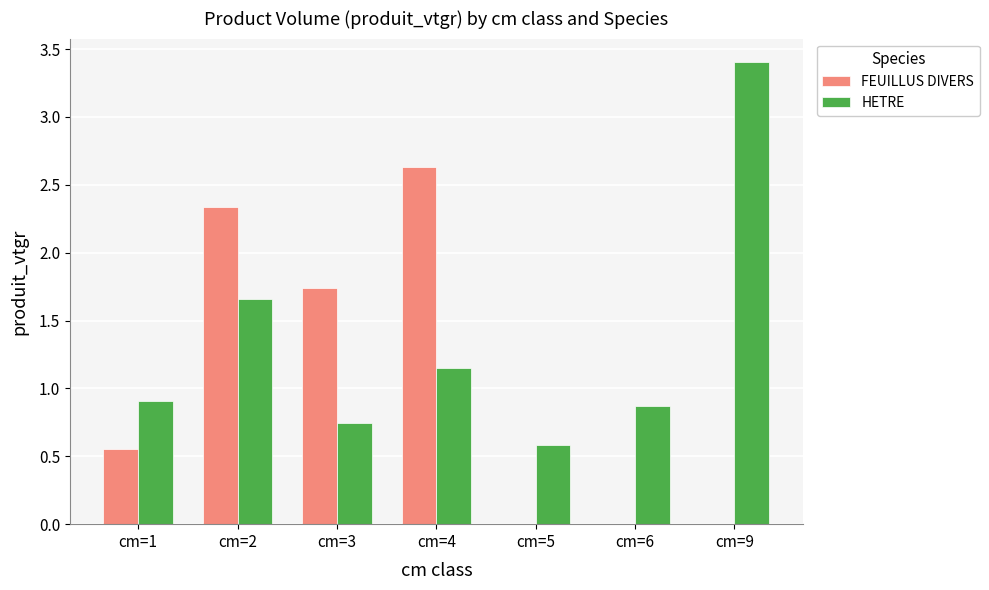

Between cm=1 and cm=3, which series saw the biggest shift?

FEUILLUS DIVERS